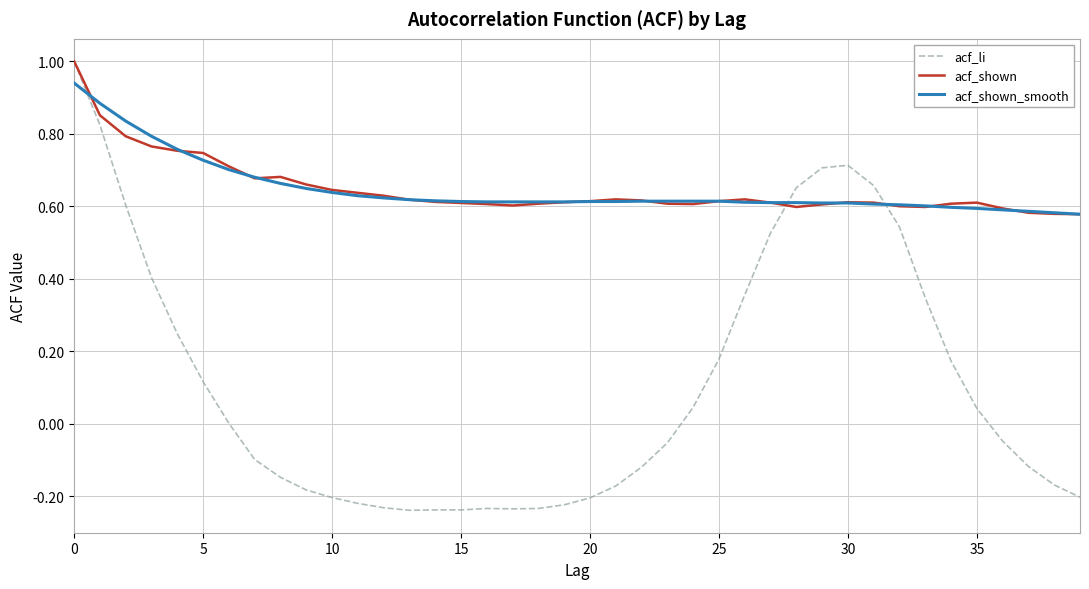

What are all the series names shown in the legend?

acf_li, acf_shown, acf_shown_smooth